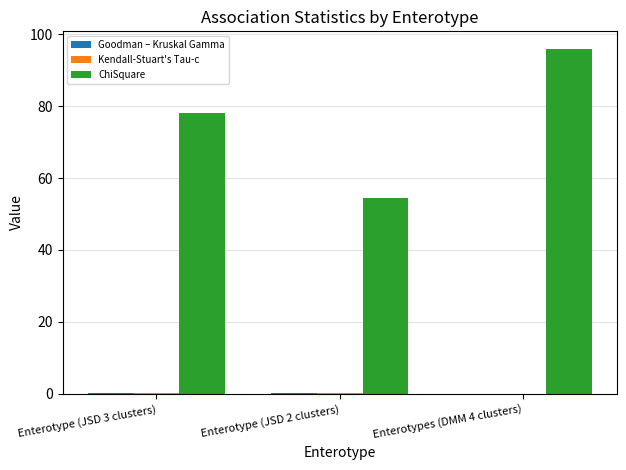

At which label is ChiSquare closest to 75?

Enterotype (JSD 3 clusters)